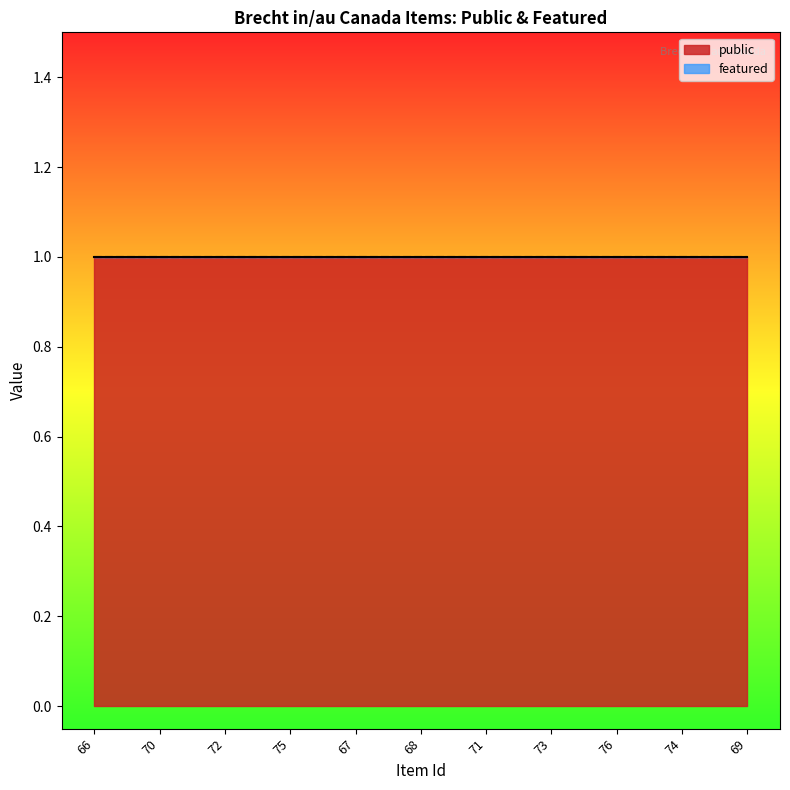

Which series has the largest range (max minus min)?

public